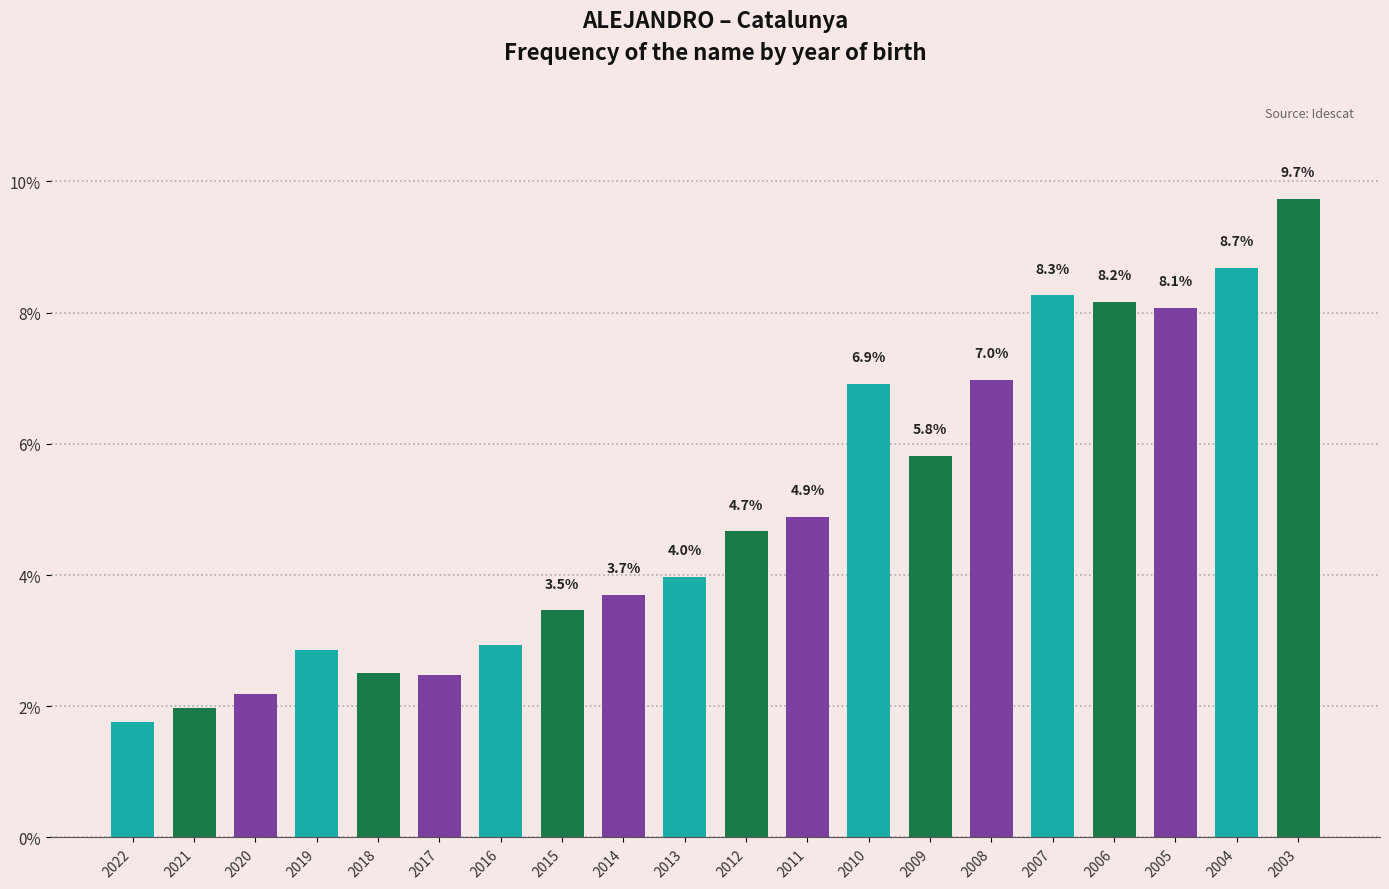

Read the value at 2014.

3.7